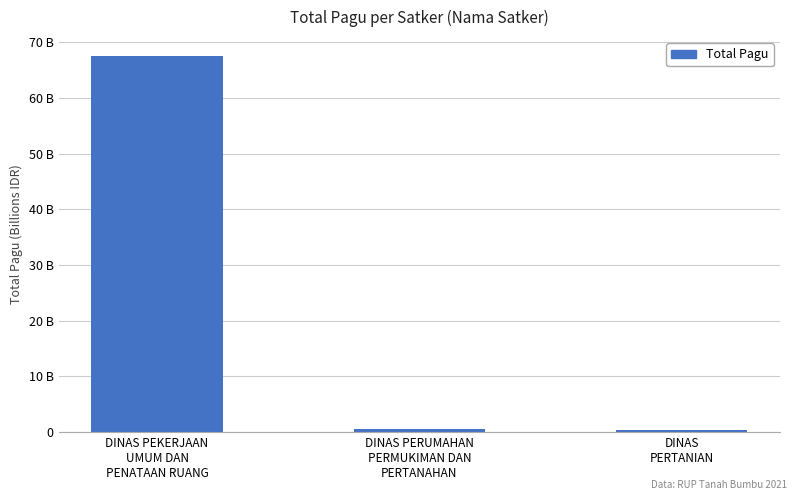

What is the average value?

22.8